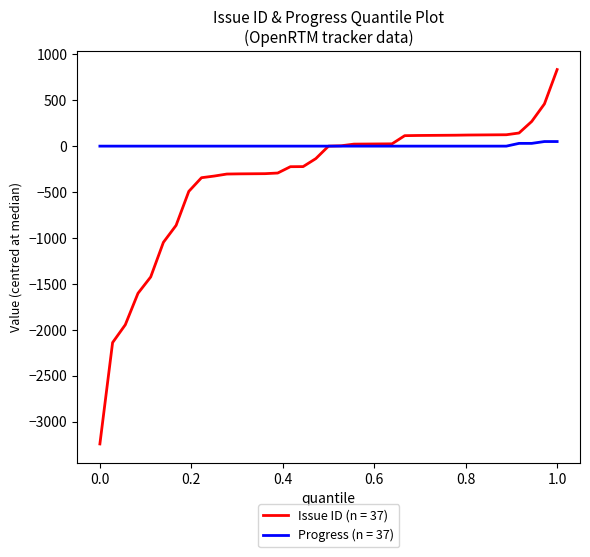

What are all the series names shown in the legend?

Issue ID (n = 37), Progress (n = 37)